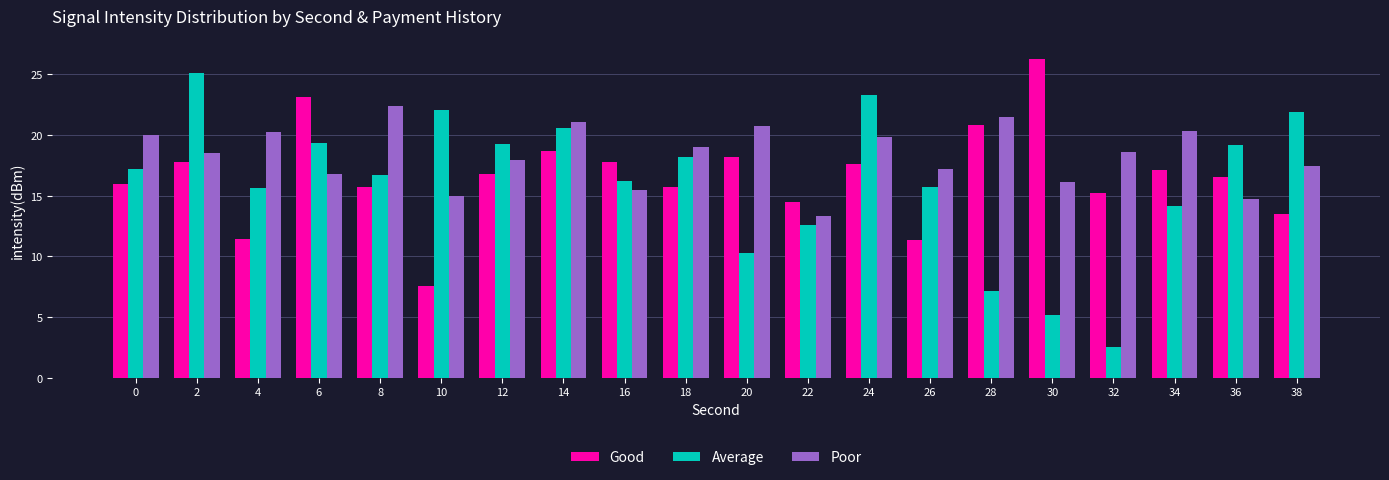

Rank the series by their maximum value, from lowest to highest.

Poor, Average, Good